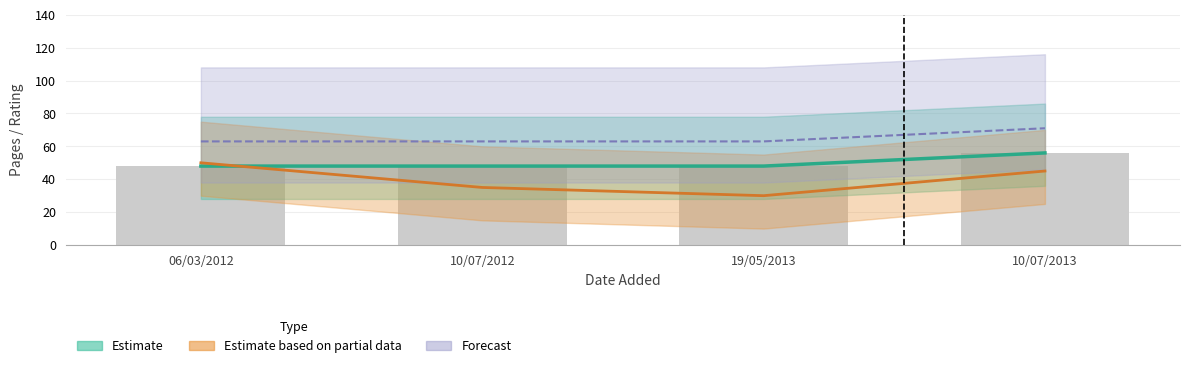

Which has a higher value, 19/05/2013 or 06/03/2012?

19/05/2013